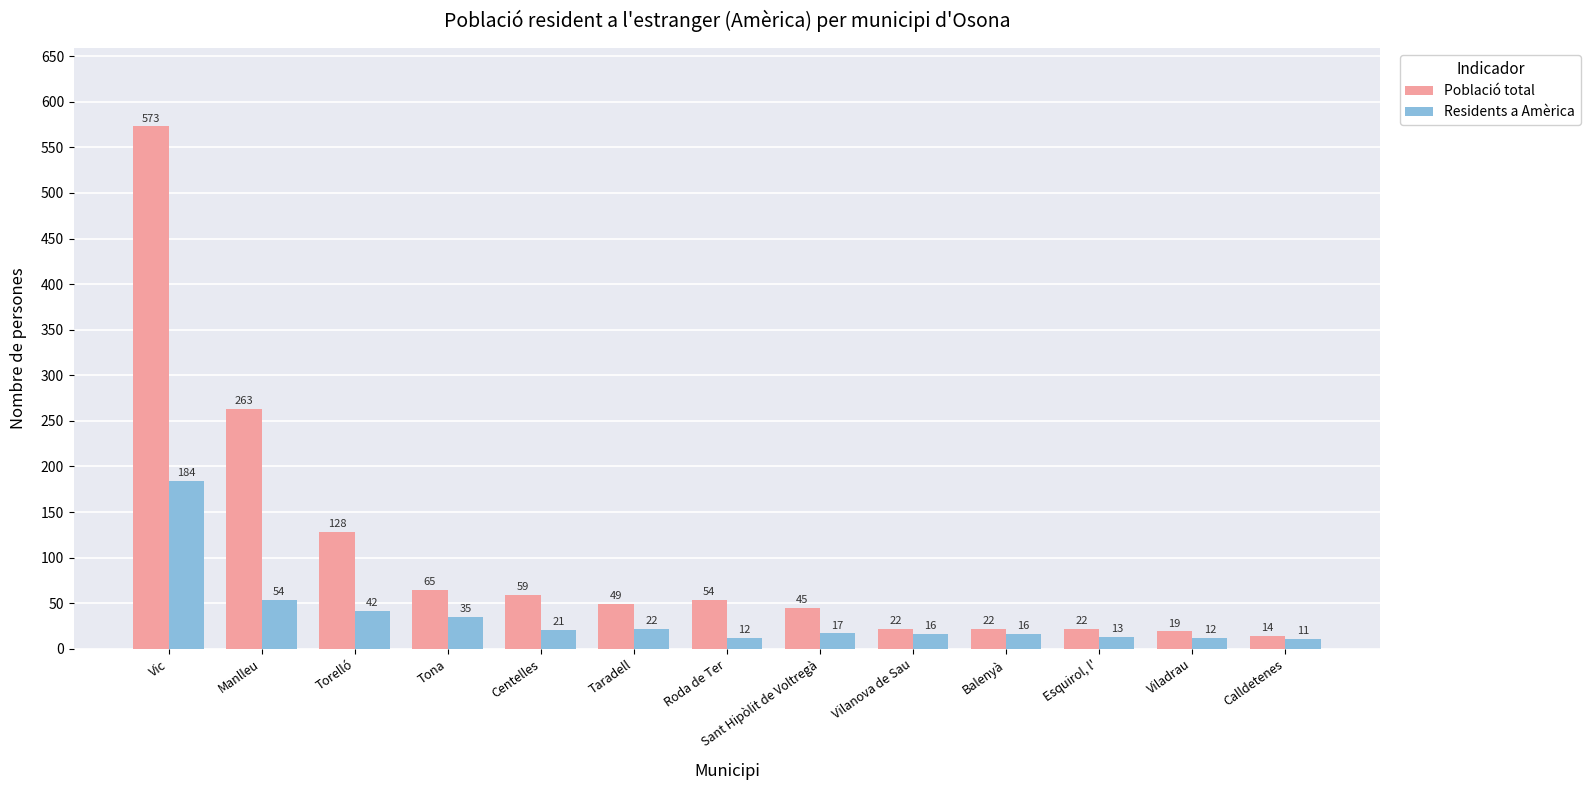

What is the label of the 9th bar from the right?

Centelles